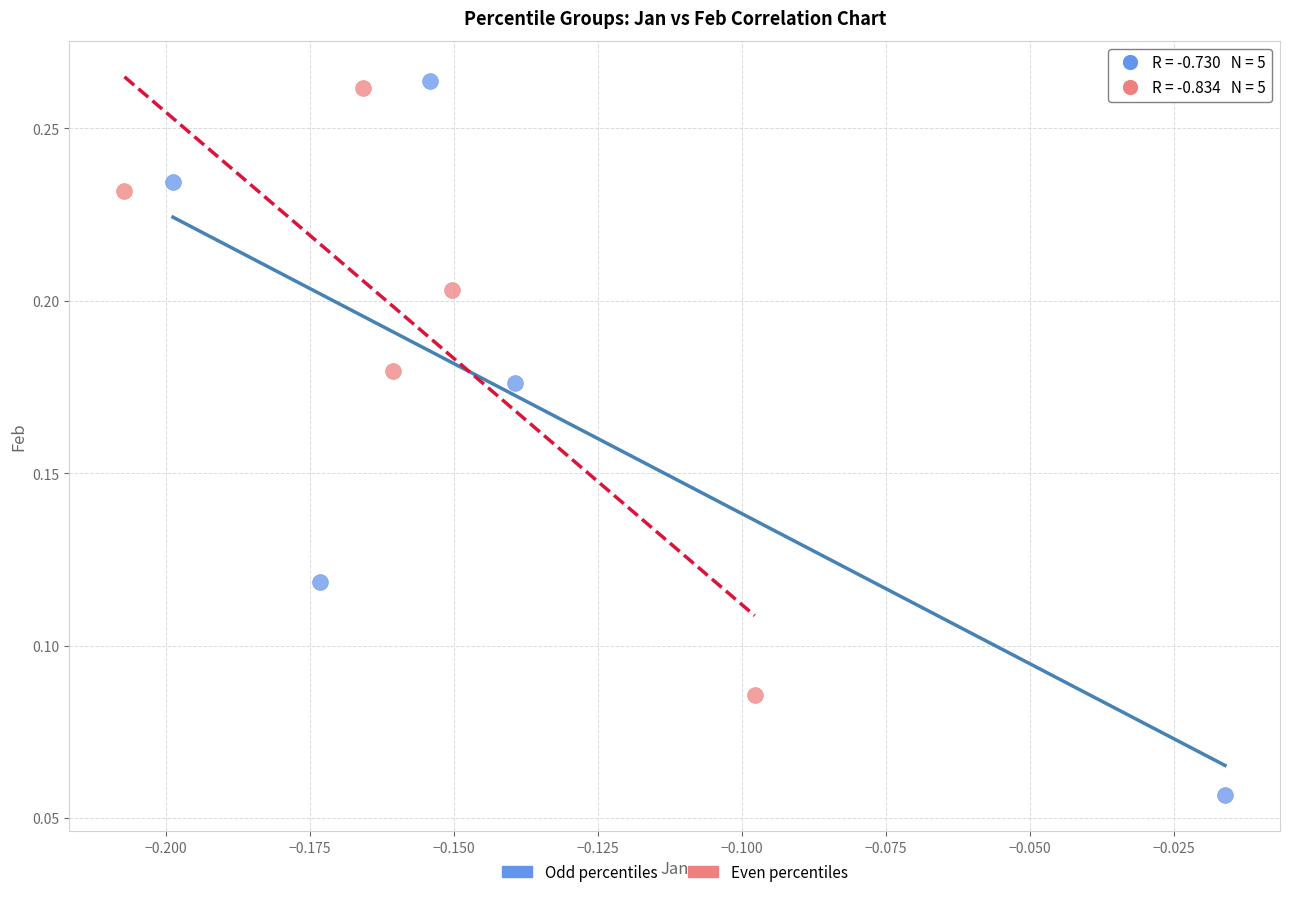

Which series contains the lowest Y value?

Odd percentiles